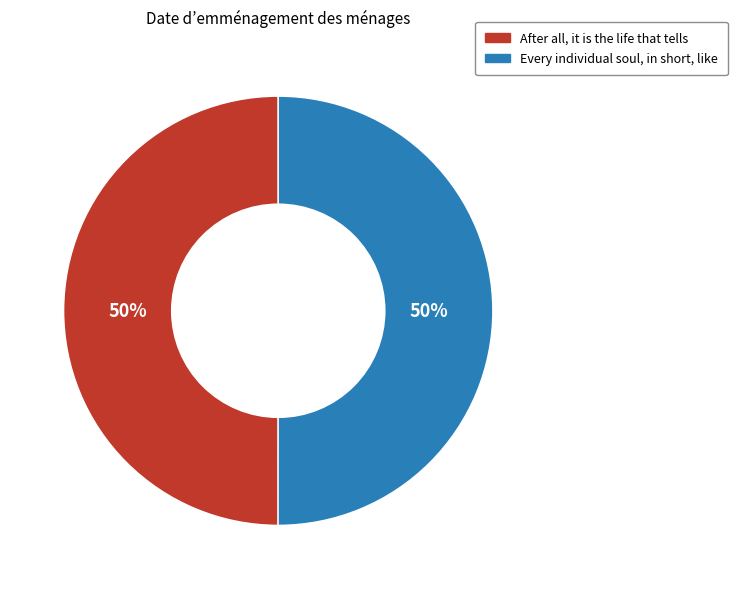

To the nearest percent, what is the average slice percentage?

50%